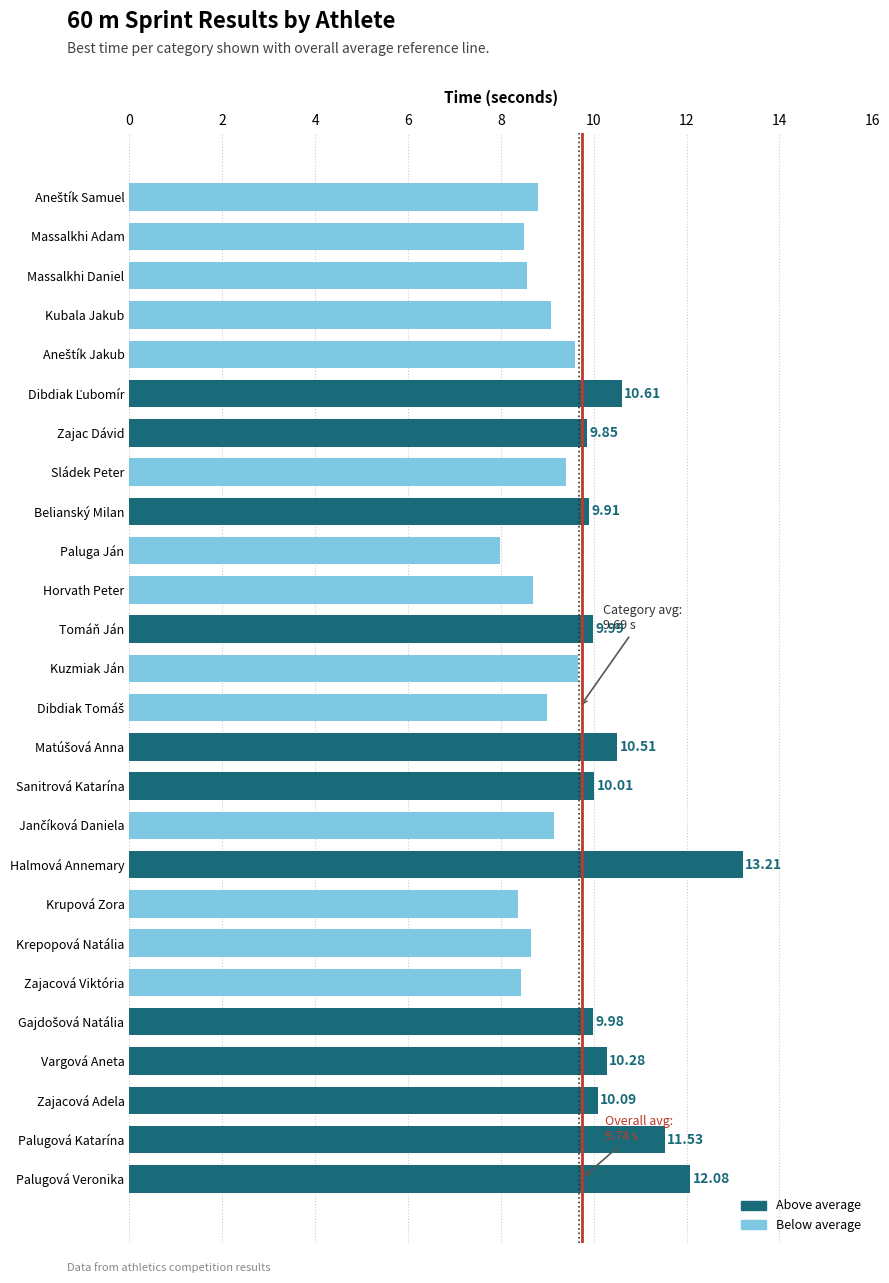

Approximately how many times larger is the value at Sládek Peter compared to Zajac Dávid?

1.0